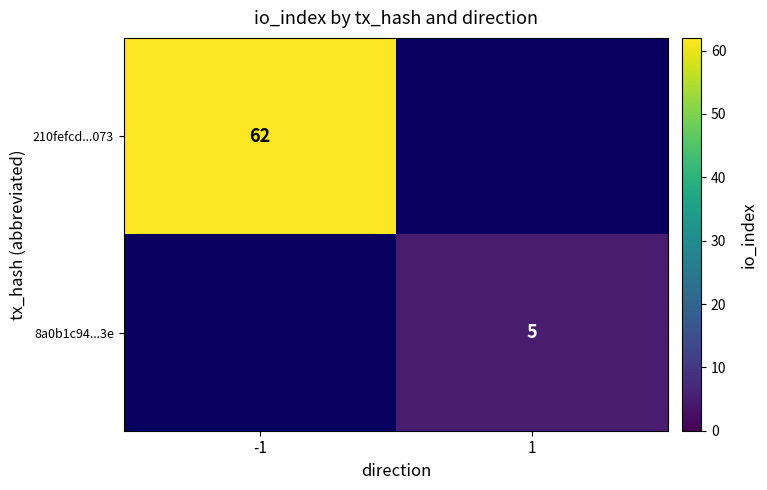

Which label corresponds to the smallest value in the chart?

1